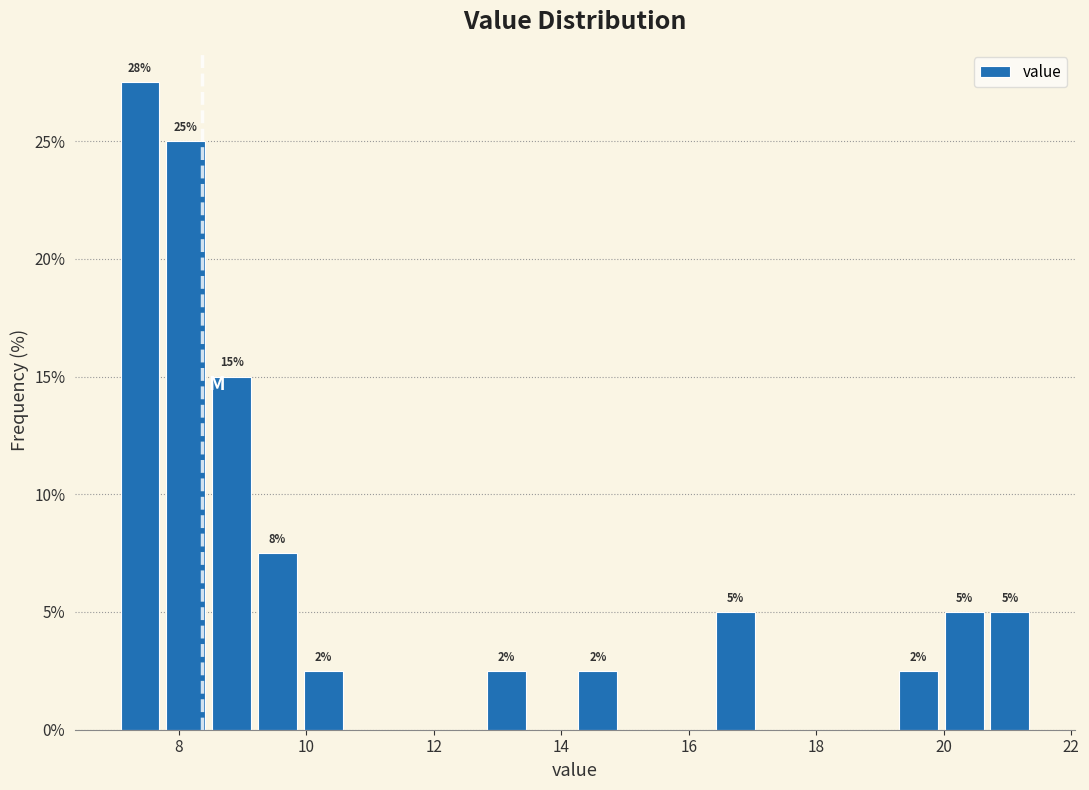

Read against the x-axis, roughly where is the centre of the tallest bar?

7.4